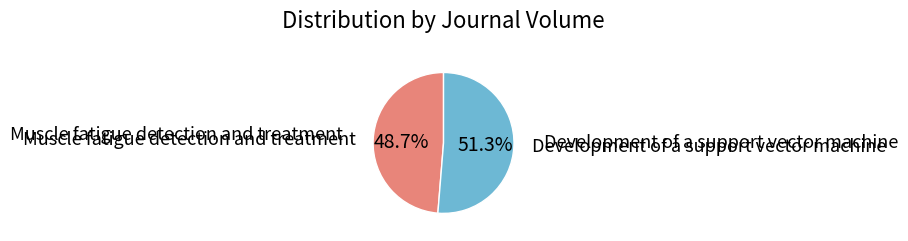

Does any single category account for the majority?

Yes